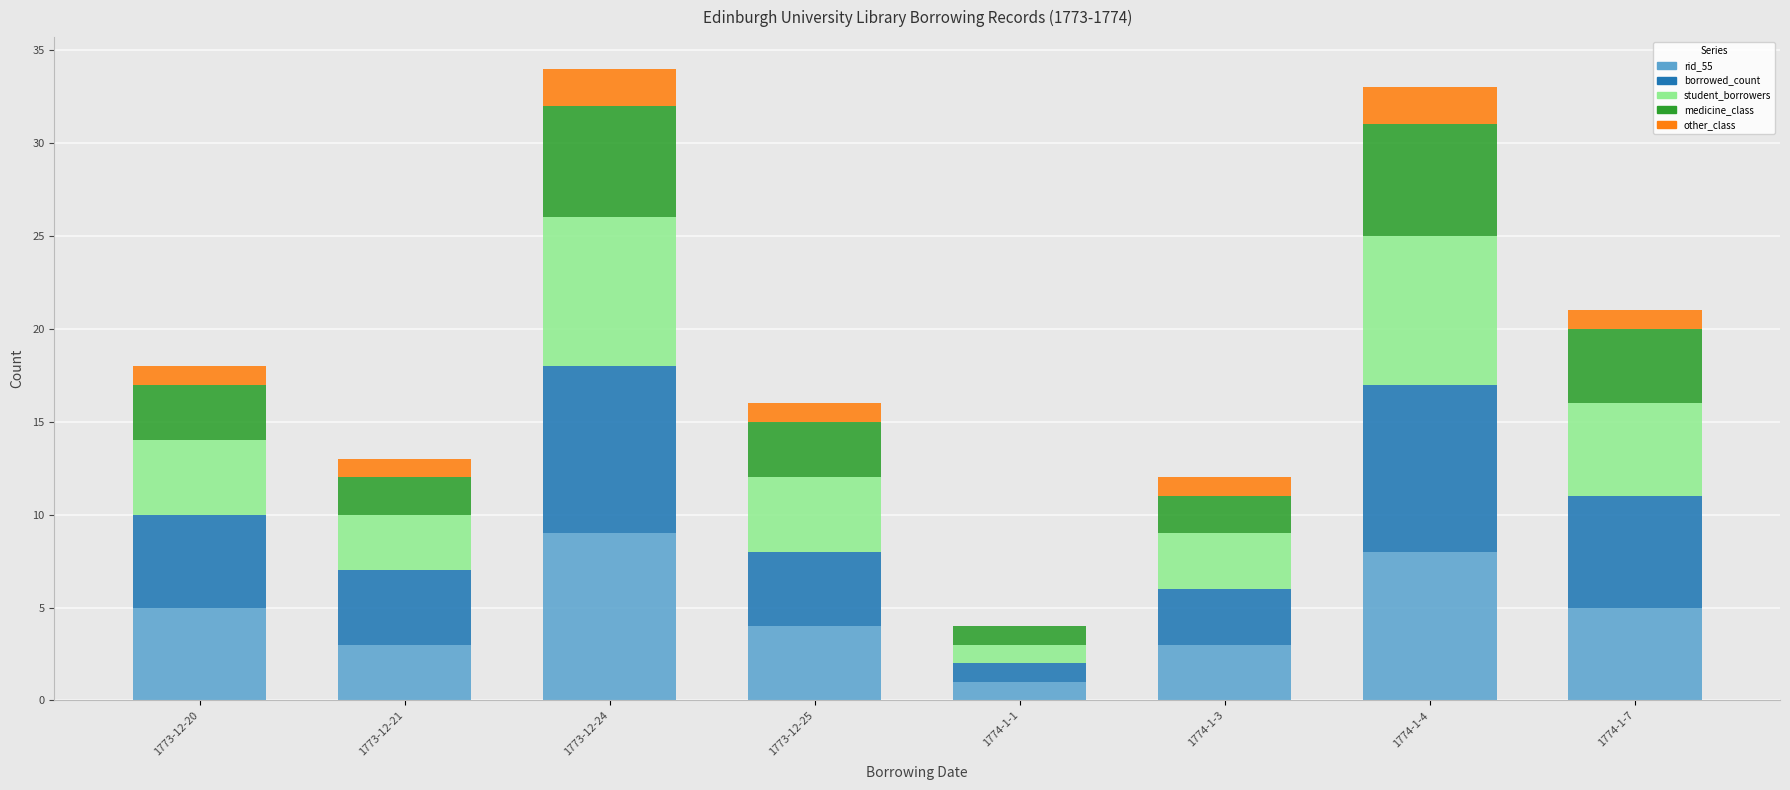

The rid_55 series shows 1 at 1773-12-25. True or false?

False